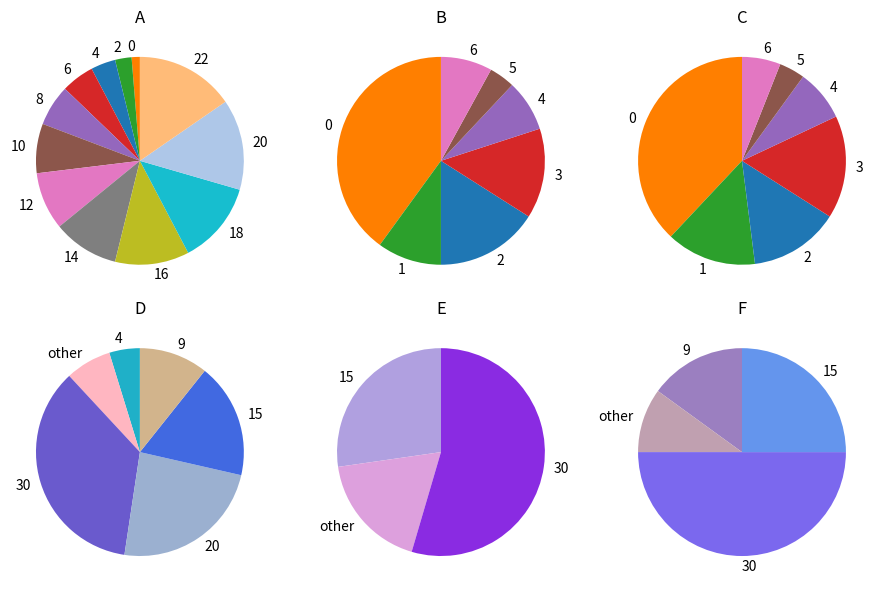

What is the total percentage of 18 and 14?

24.2%